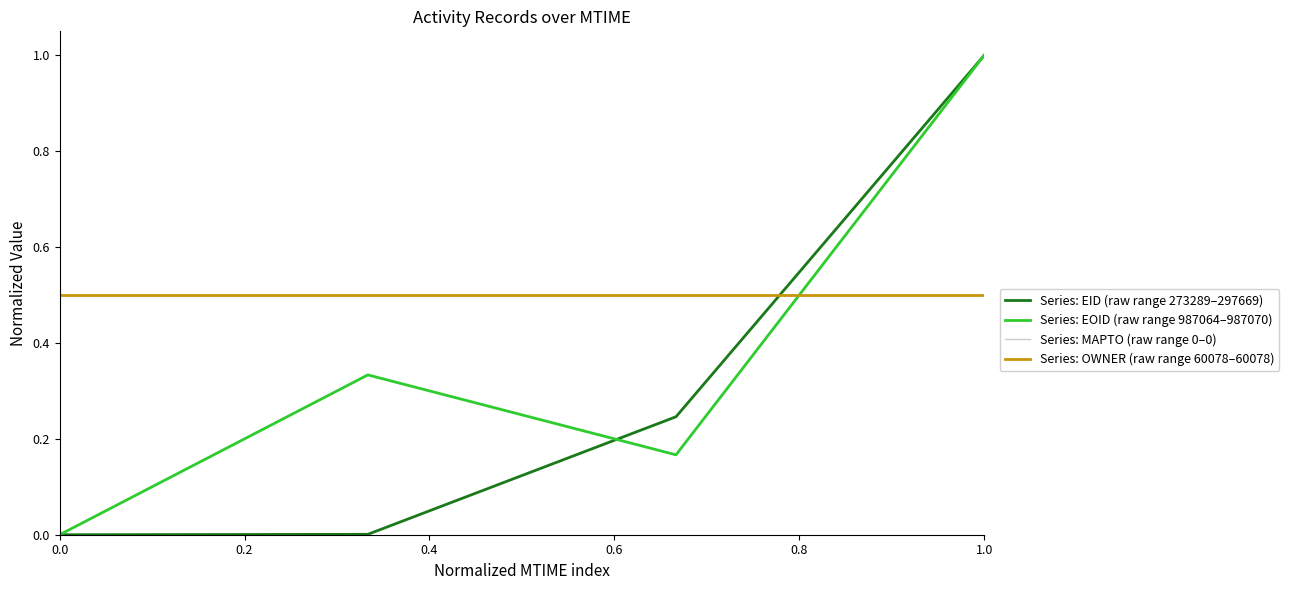

Is this an area chart (filled region under the line)?

No